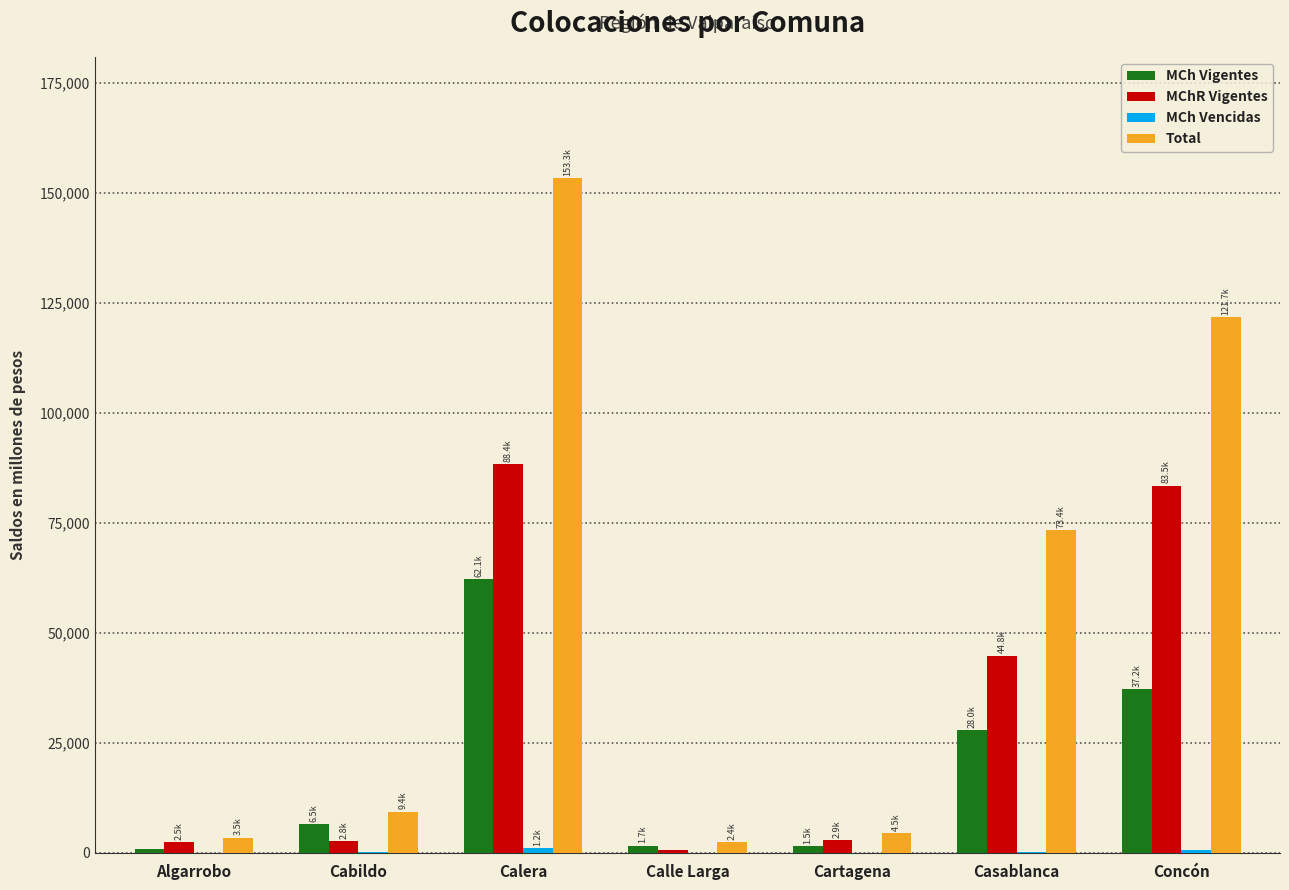

What value does the MChR Vigentes series have at Algarrobo?

2478.6